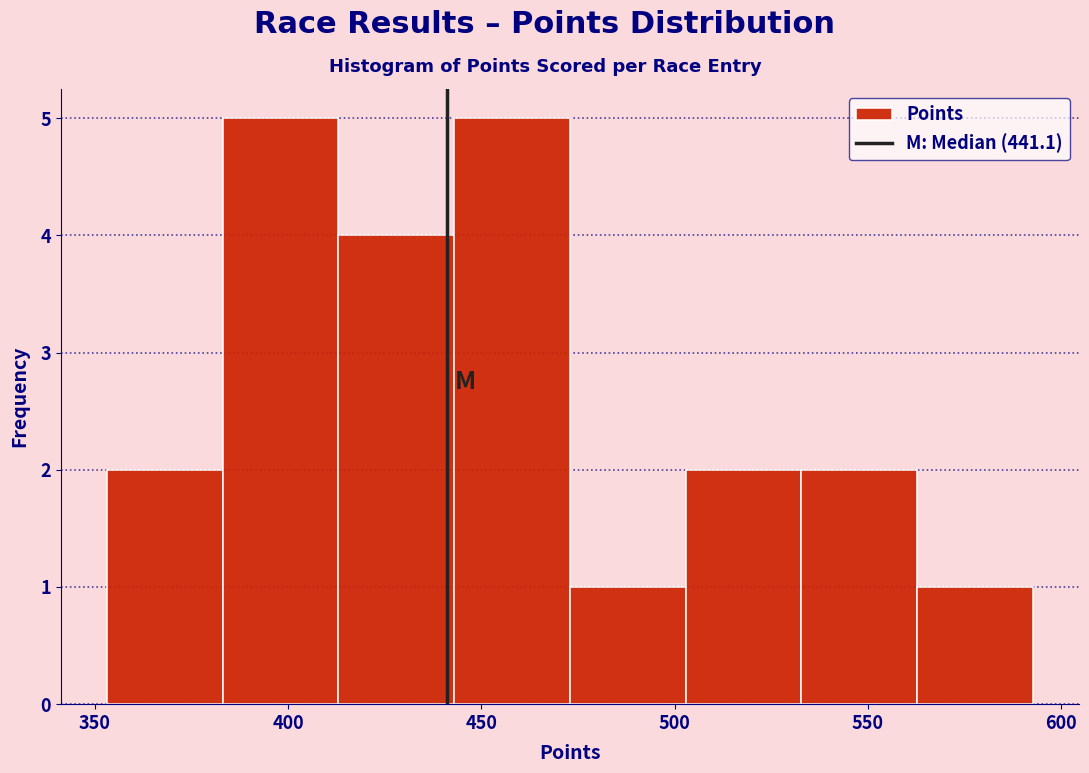

What is the height of the bar covering 535 to 565 on the x-axis? Neither the bar edges nor the heights are printed on the chart, so give them approximately, as read against the axes.

2